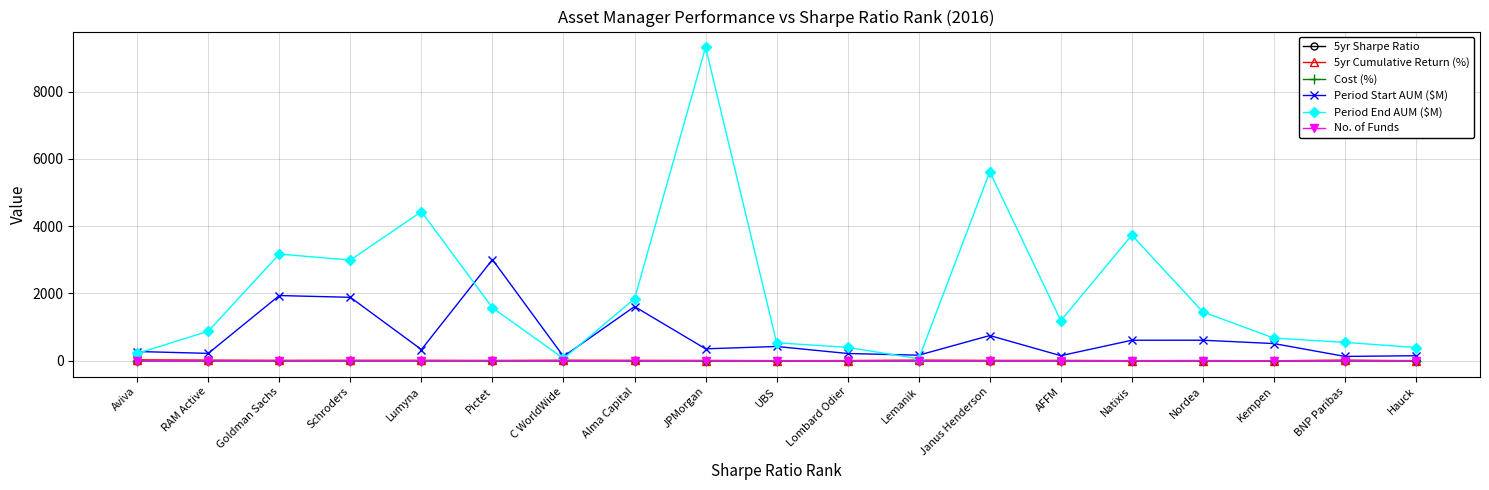

The value of Period End AUM ($M) at AFFM is 1191.7. True or false?

True